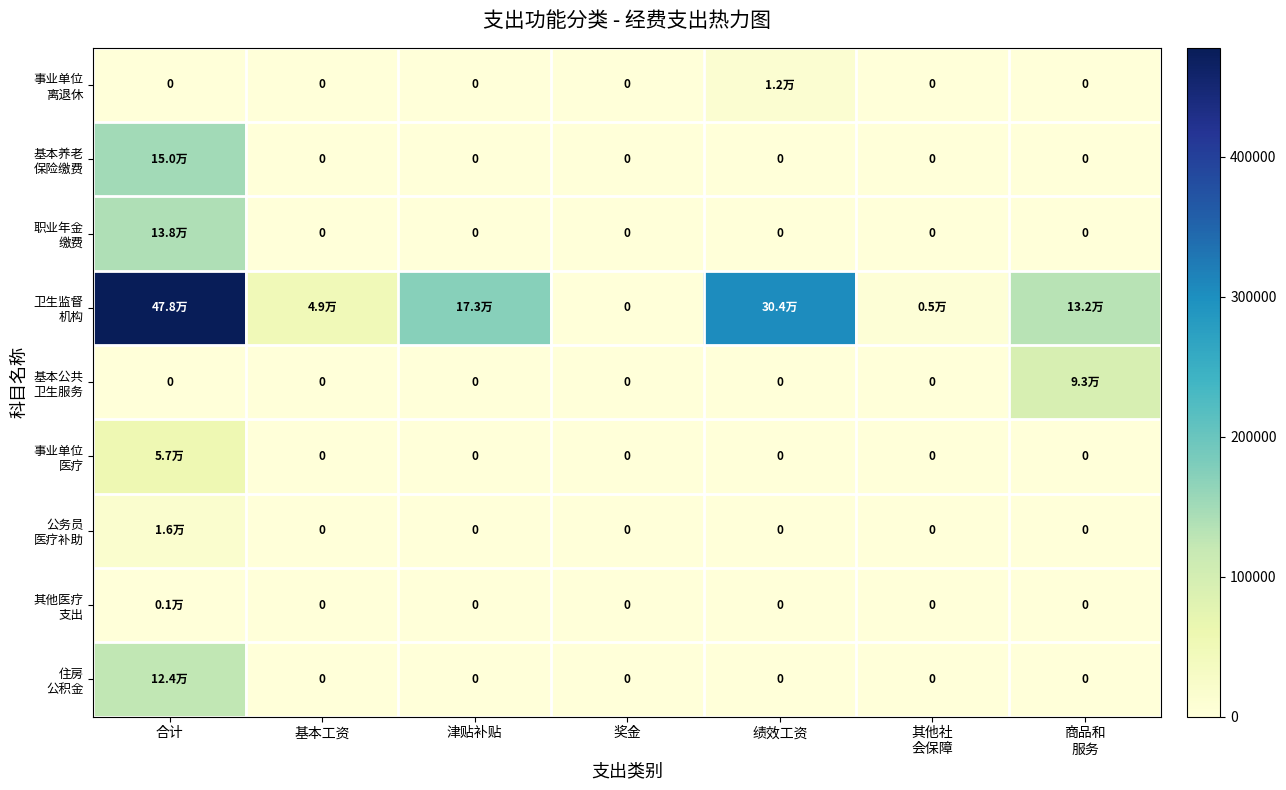

Where is 住房 公积金 nearest to the value 61845?

合计